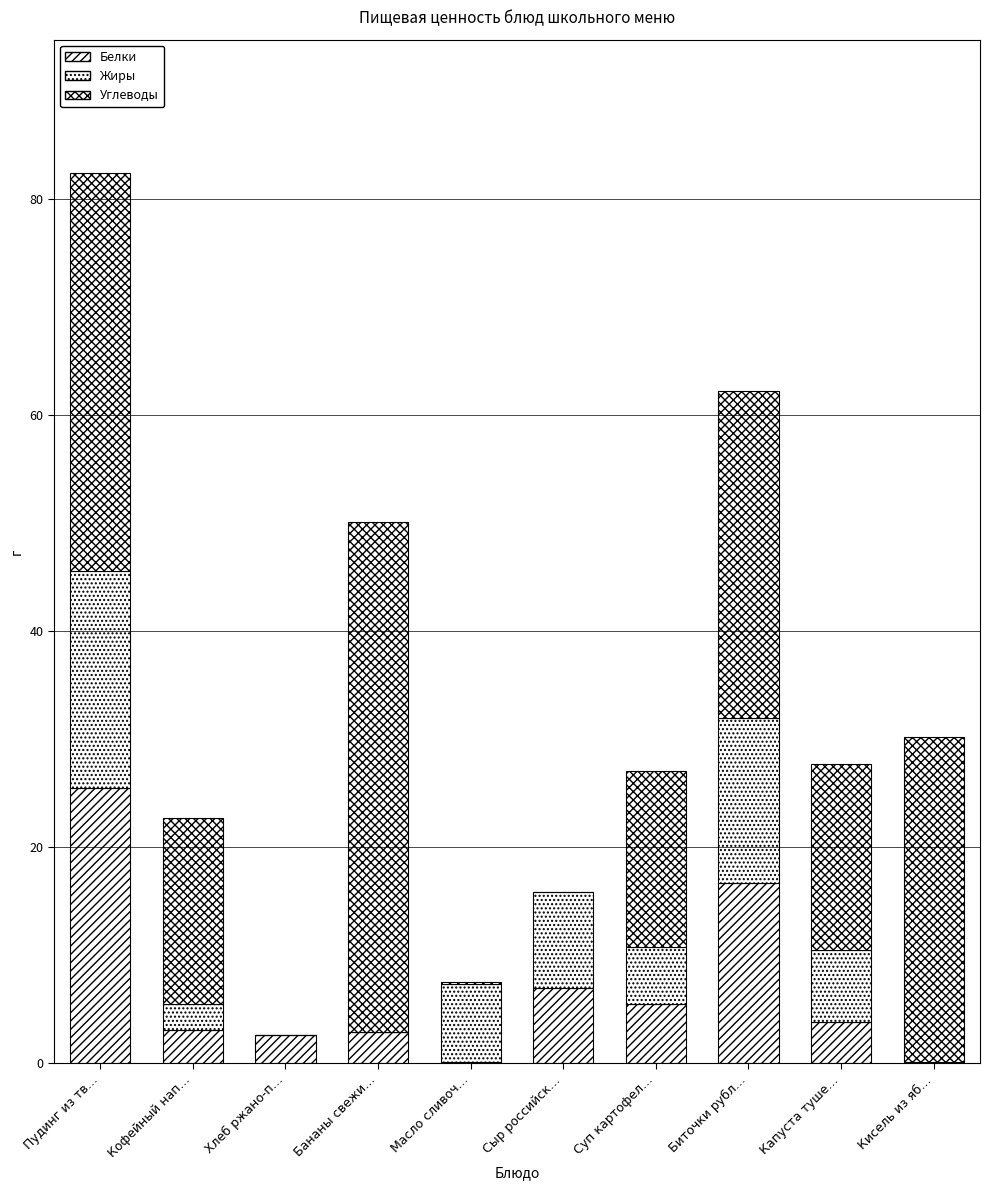

Does the chart contain stacked bars?

Yes